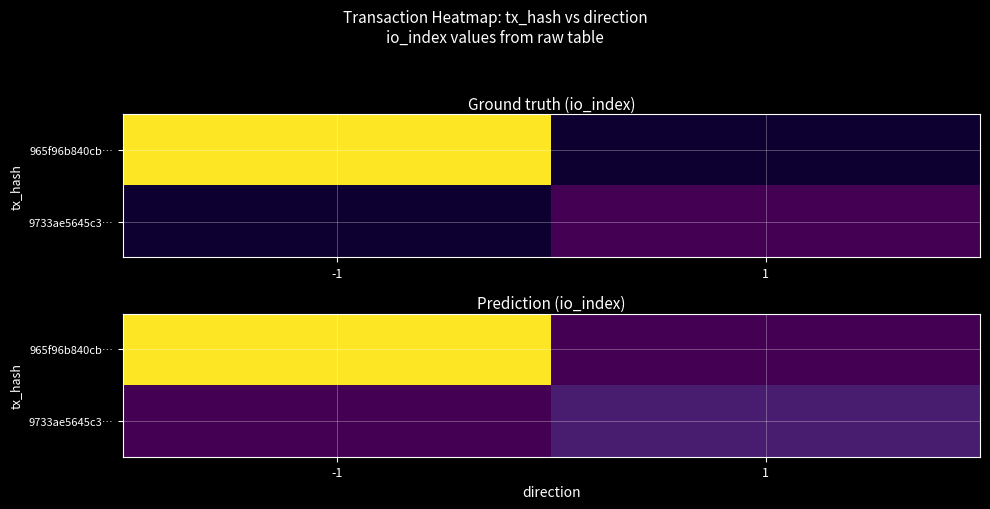

At which category is the sum across all series the highest?

-1